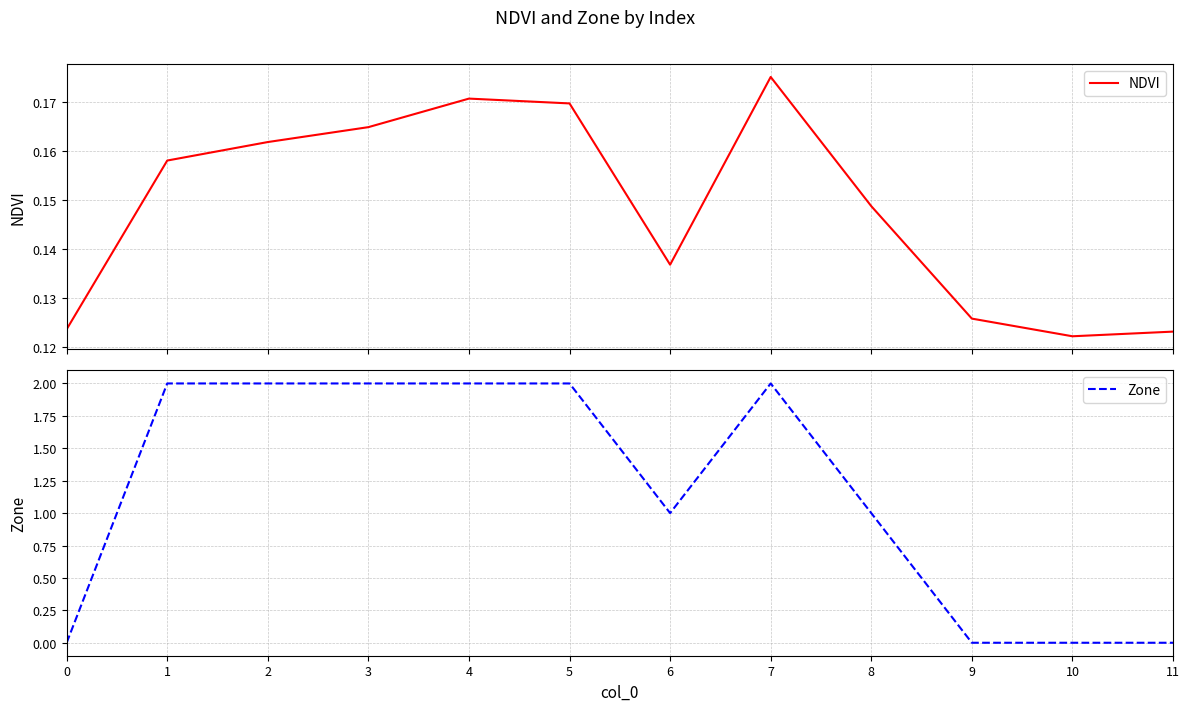

Does the chart display data point markers on the line(s)?

No